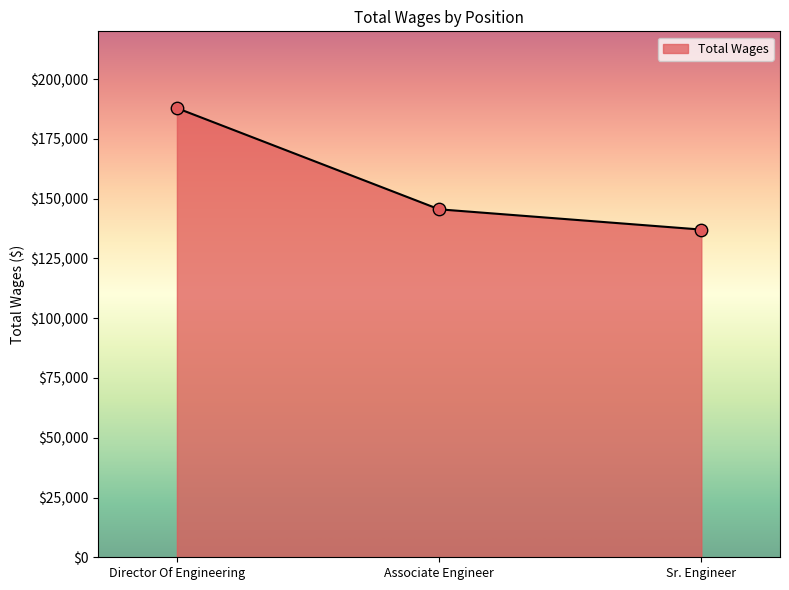

What is the ratio of the value at Sr. Engineer to the value at Associate Engineer?

0.9